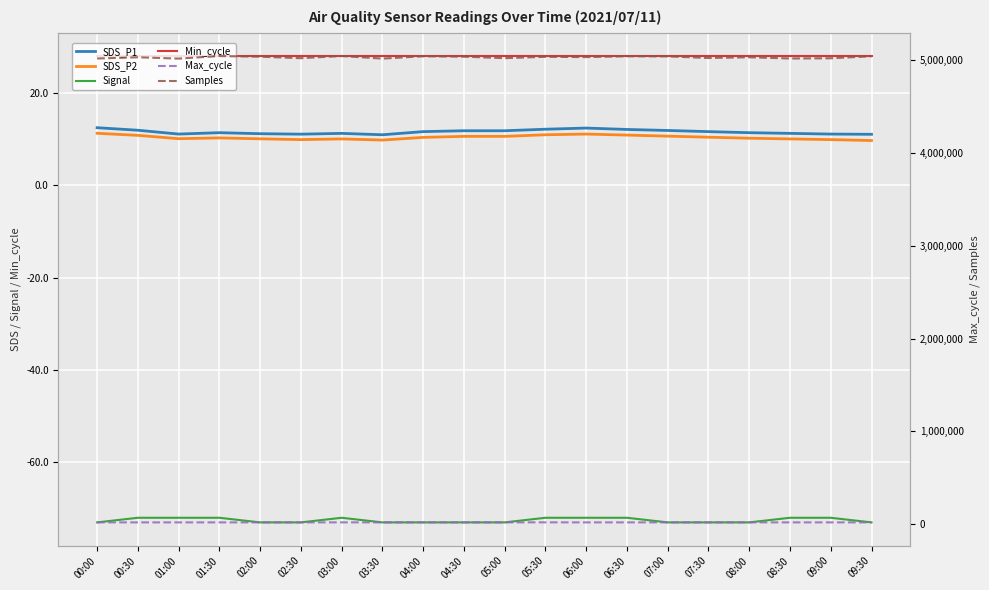

Rank the series at 03:30 from lowest to highest value.

Signal, SDS_P2, SDS_P1, Min_cycle, Max_cycle, Samples